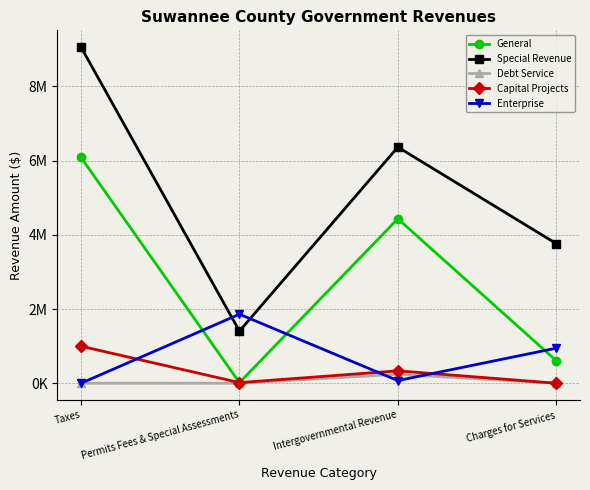

Is this an area chart (filled region under the line)?

No